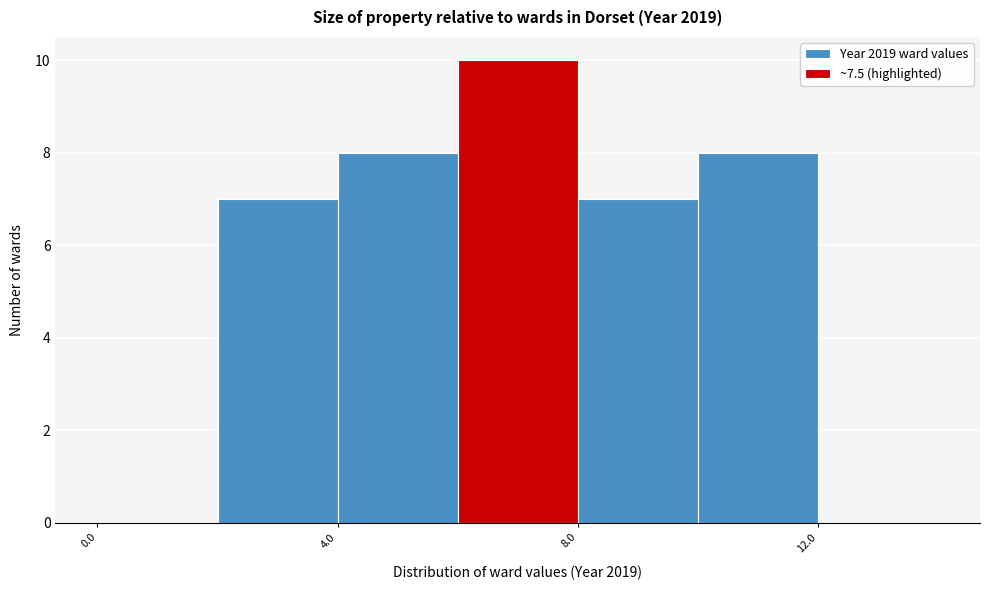

Reading left to right, list every bar in this chart as the range it spans on the x-axis followed by its height. The values are not printed on the chart, so give them approximately, as read against the axis.

0 to 2: 0
2 to 4: 7
4 to 6: 8
6 to 8: 10
8 to 10: 7
10 to 12: 8
12 to 14: 0